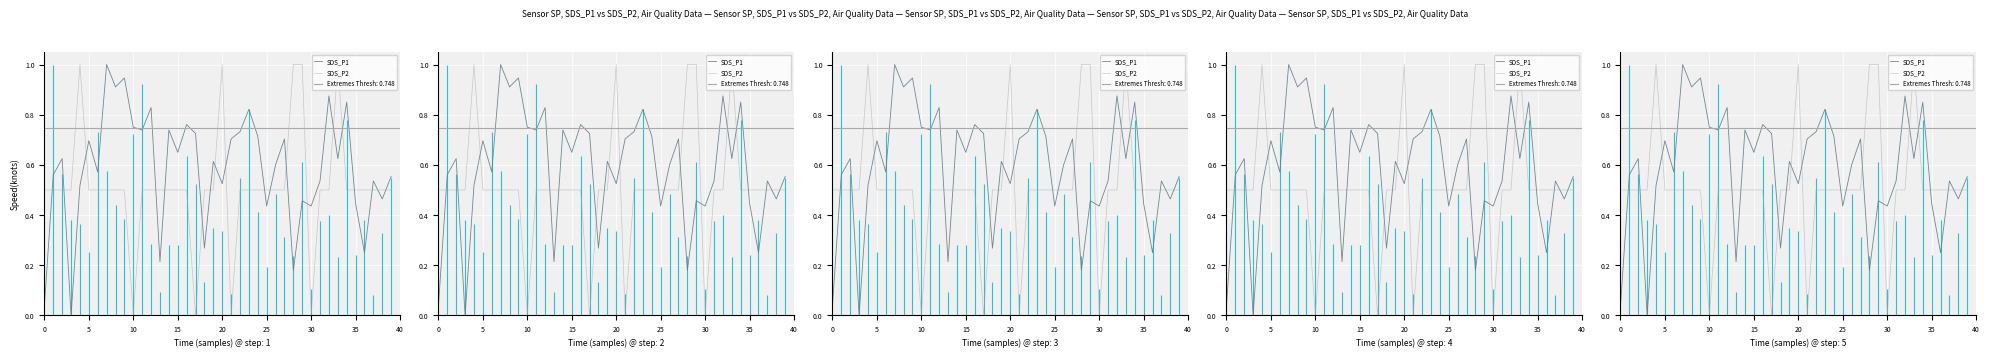

Where do Signal and SDS_P2 first cross each other?

0 and 5